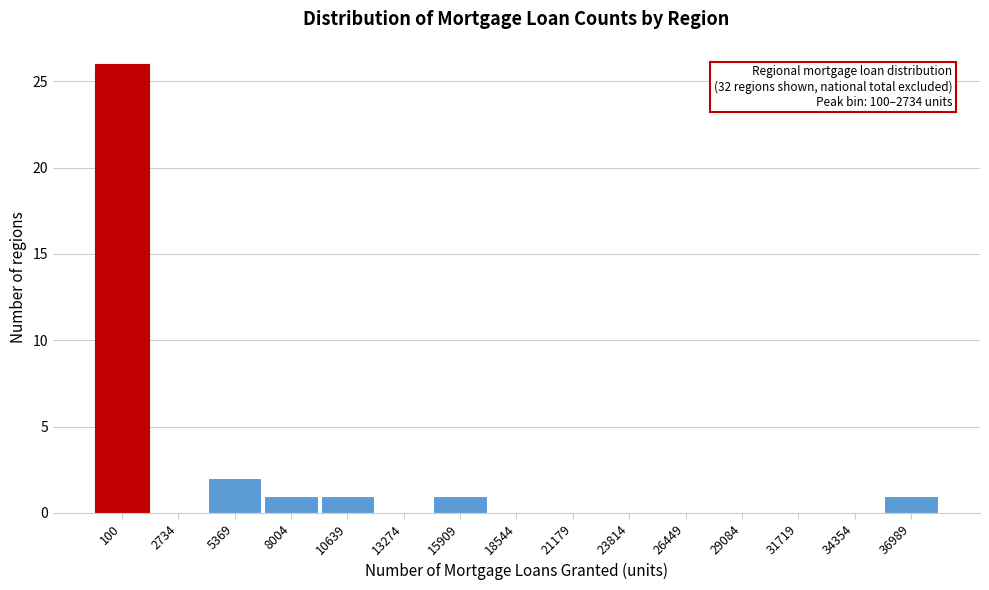

Reading right to left, what are all the values shown in this chart?

36989=1	34354=0	31719=0	29084=0	26449=0	23814=0	21179=0	18544=0	15909=1	13274=0	10639=1	8004=1	5369=2	2734=0	100=26